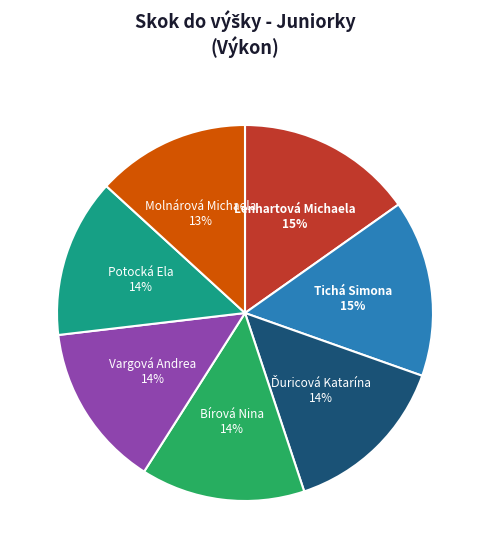

To the nearest percent, what portion does Bírová Nina represent?

14%